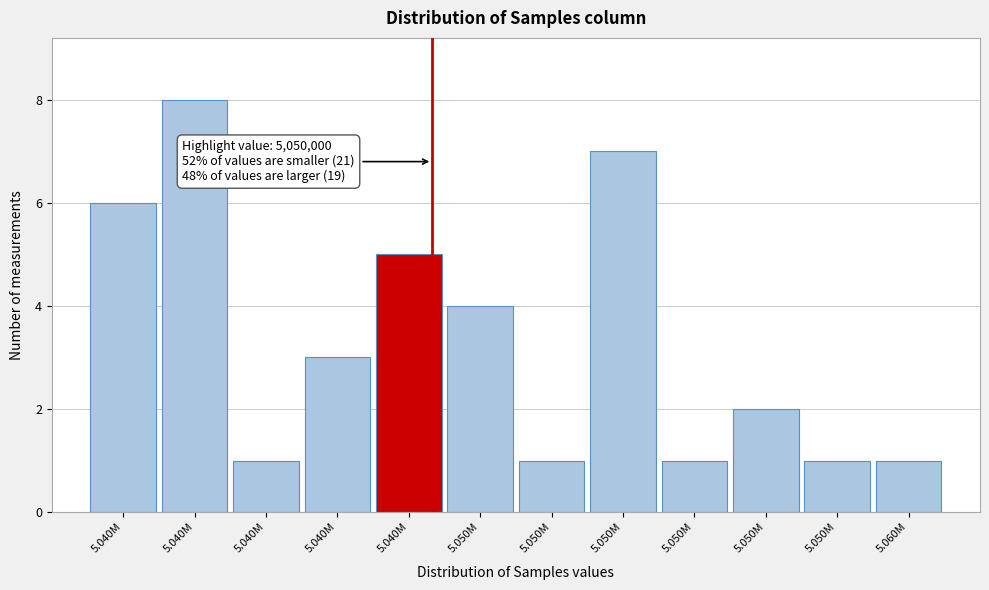

How many data points are less than 3?

6